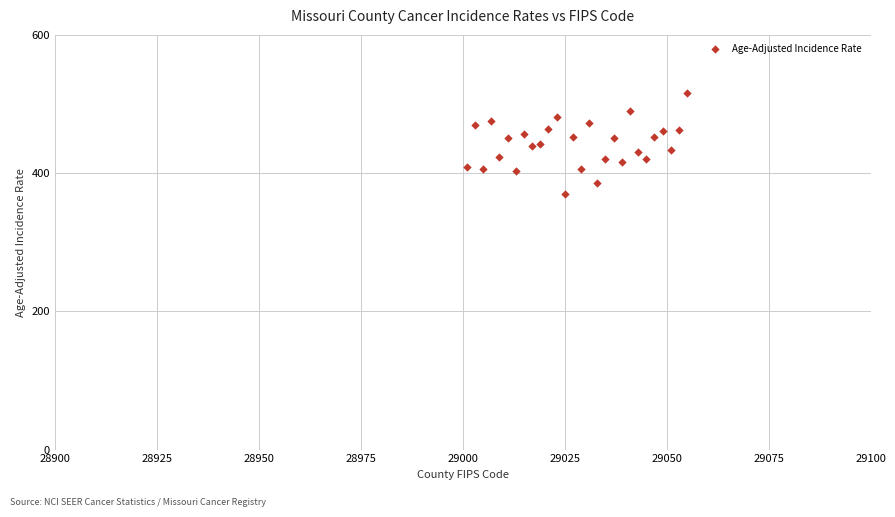

What is the range of X values (max minus min)?

54.0